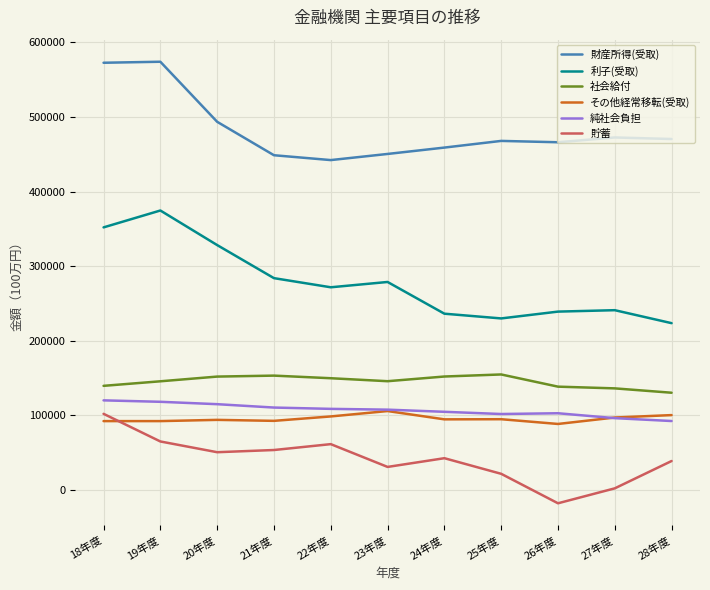

Which category has the lowest value in the 貯蓄 series?

26年度